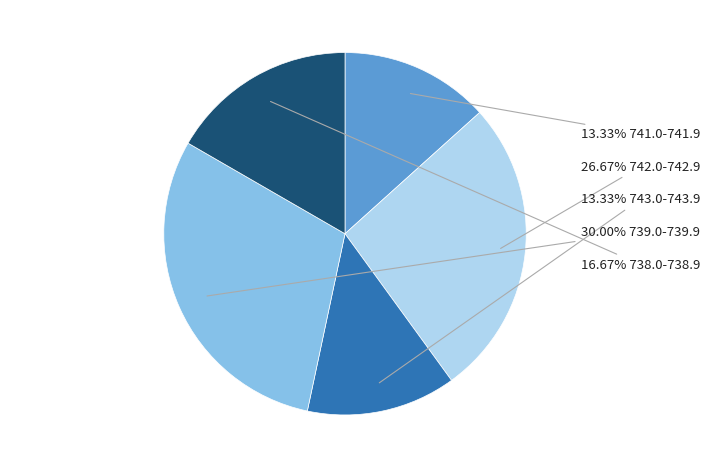

Is there any slice that represents more than half of the pie?

No